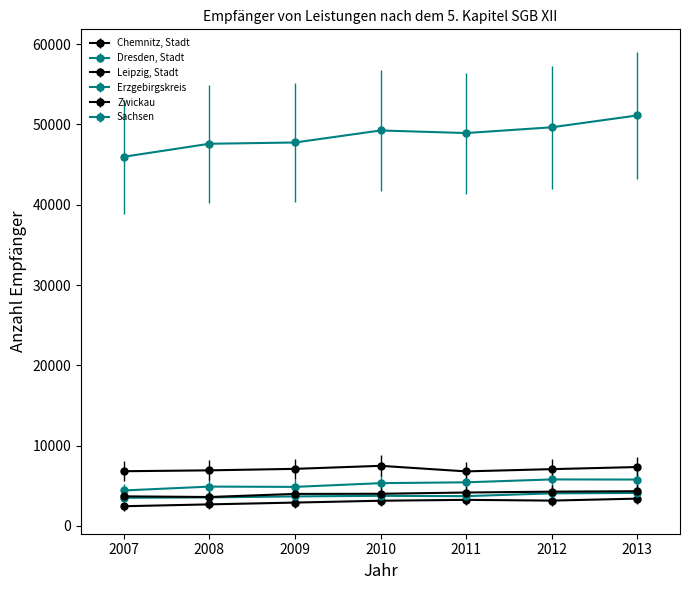

What is the difference between the second highest and minimum values in the Erzgebirgskreis series?

551